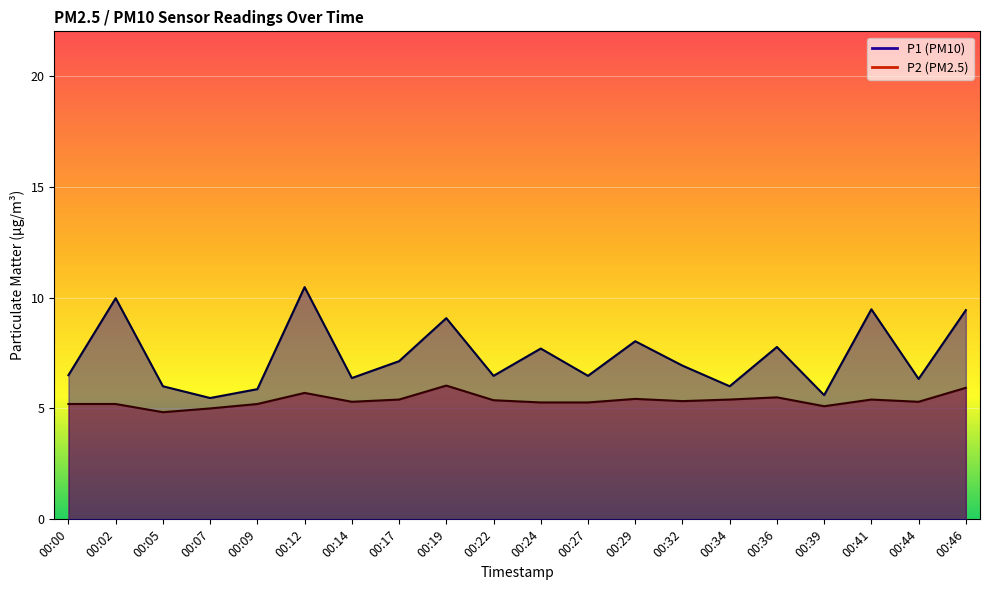

True or false: P2 and P1 intersect in this chart.

False